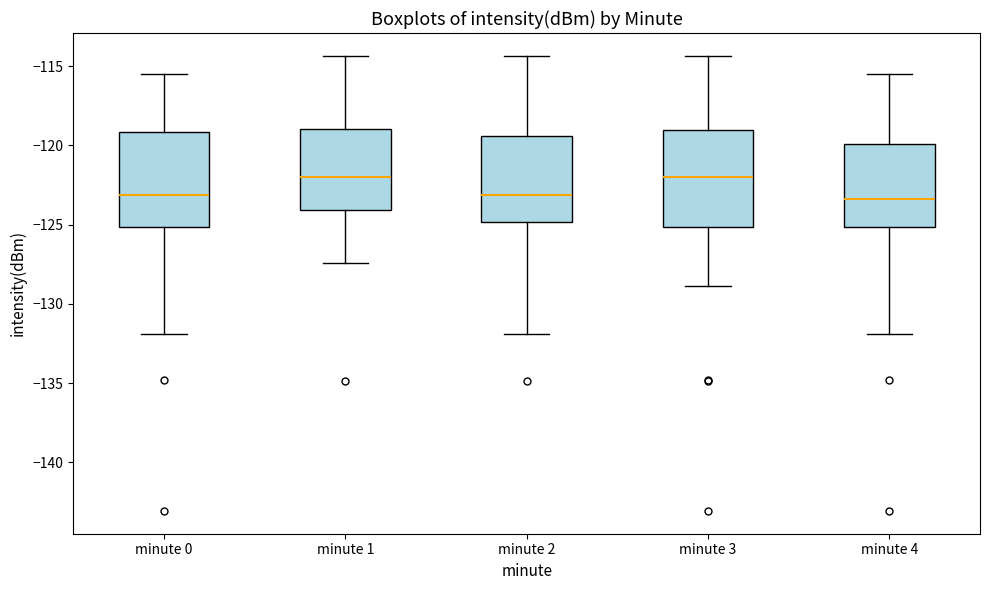

Reading left to right, read every box against the y-axis: the position of its median line, the range the box covers, and the ends of its whiskers. The values are not printed on the chart, so give them approximately, as read against the axis.

minute 0: median -123.0, box -125.0 to -119.0, whiskers -132.0 to -115.5
minute 1: median -122.0, box -124.0 to -119.0, whiskers -127.5 to -114.5
minute 2: median -123.0, box -125.0 to -119.5, whiskers -132.0 to -114.5
minute 3: median -122.0, box -125.0 to -119.0, whiskers -129.0 to -114.5
minute 4: median -123.5, box -125.0 to -120.0, whiskers -132.0 to -115.5